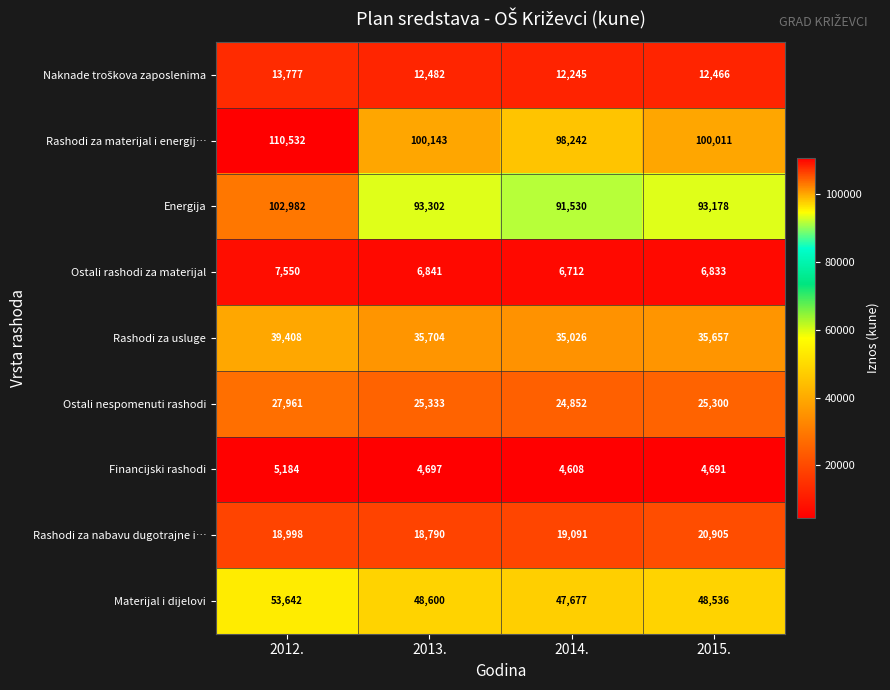

Which series has the widest spread of values?

Rashodi za materijal i energij…